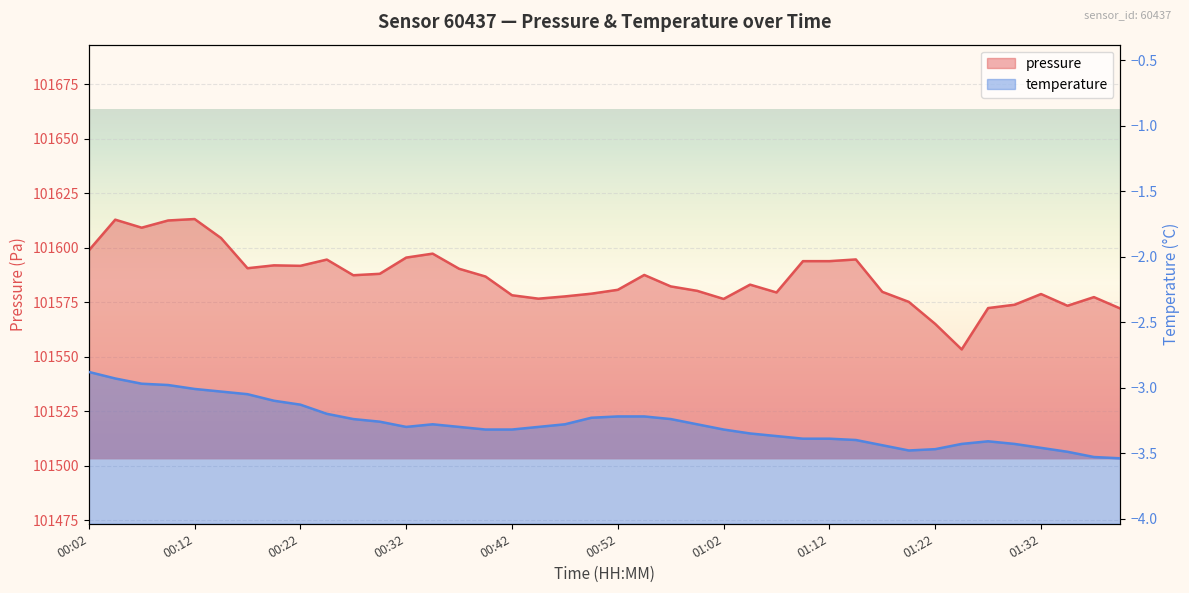

What is the highest value of the pressure series?

101613.1